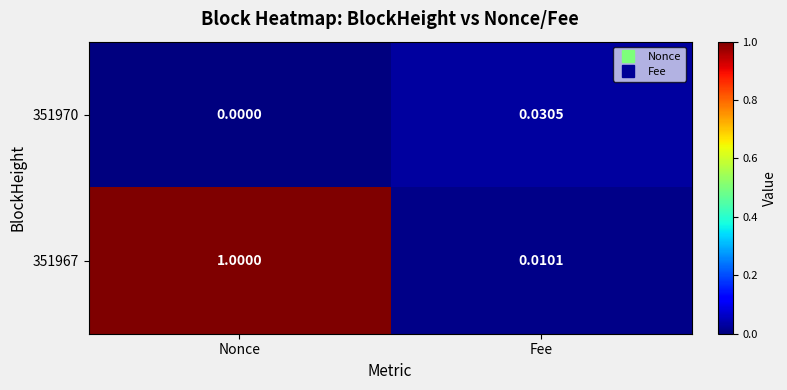

List the labels in order of 351967 value, largest first.

Nonce, Fee